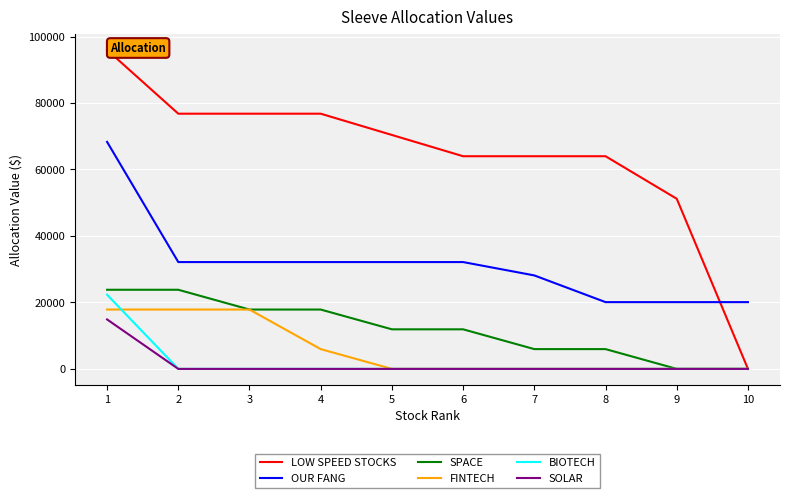

What is the difference between the maximum and second lowest values in the FINTECH series?

17856.0